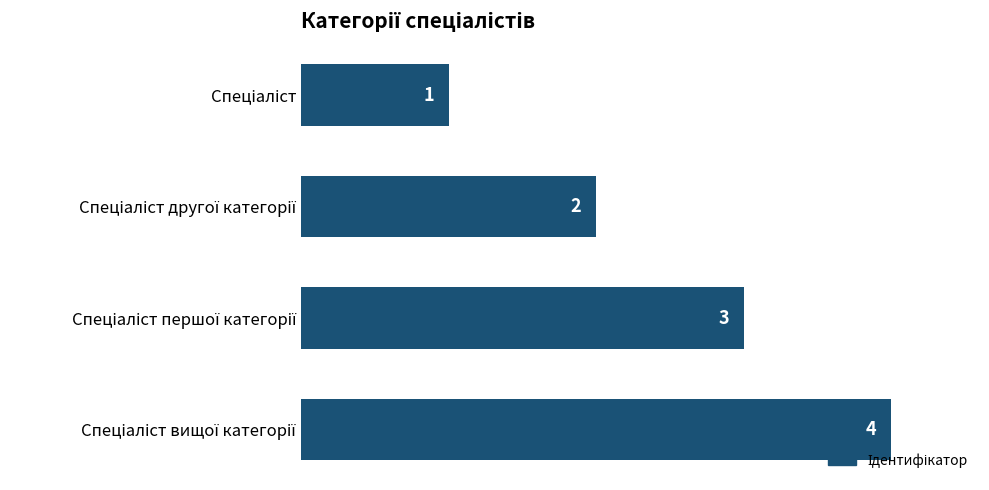

What is the sum of all values?

10